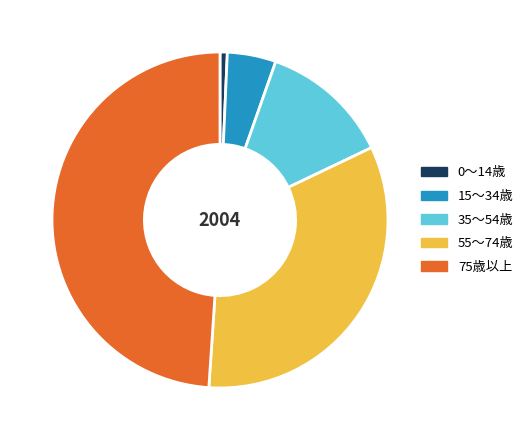

True or false: 75歳以上 accounts for 61% of the total.

False